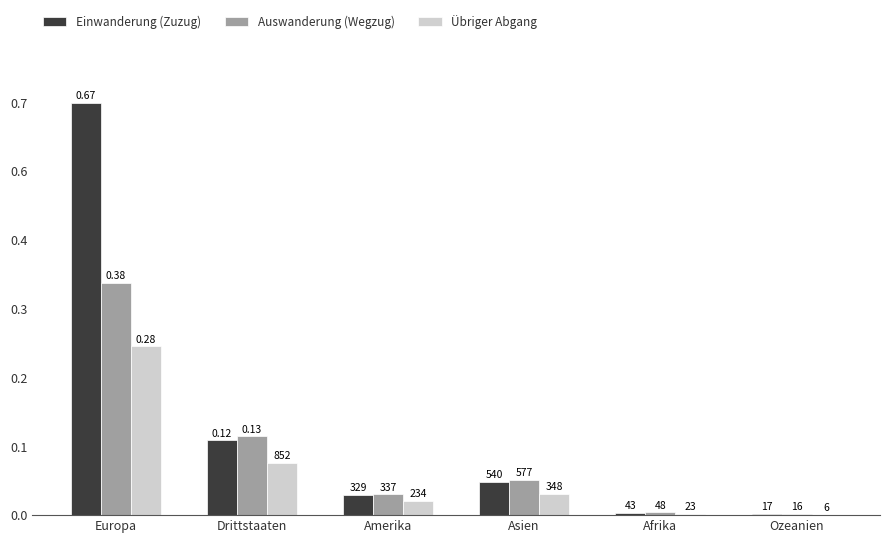

The value of Auswanderung (Wegzug) at Afrika is 31. True or false?

False